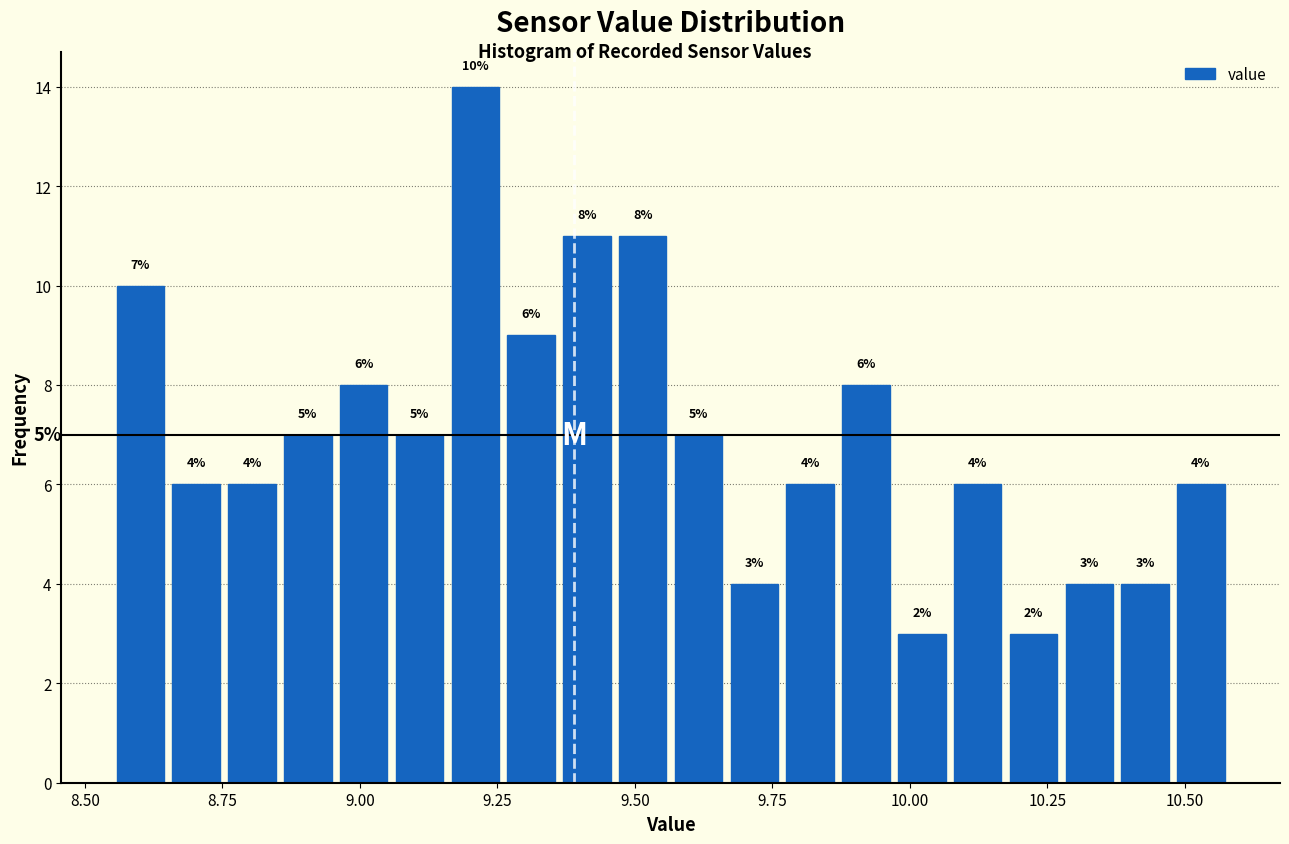

Around what value on the x-axis is the tallest bar? Give the approximate position of its centre, as read against the axis.

9.20